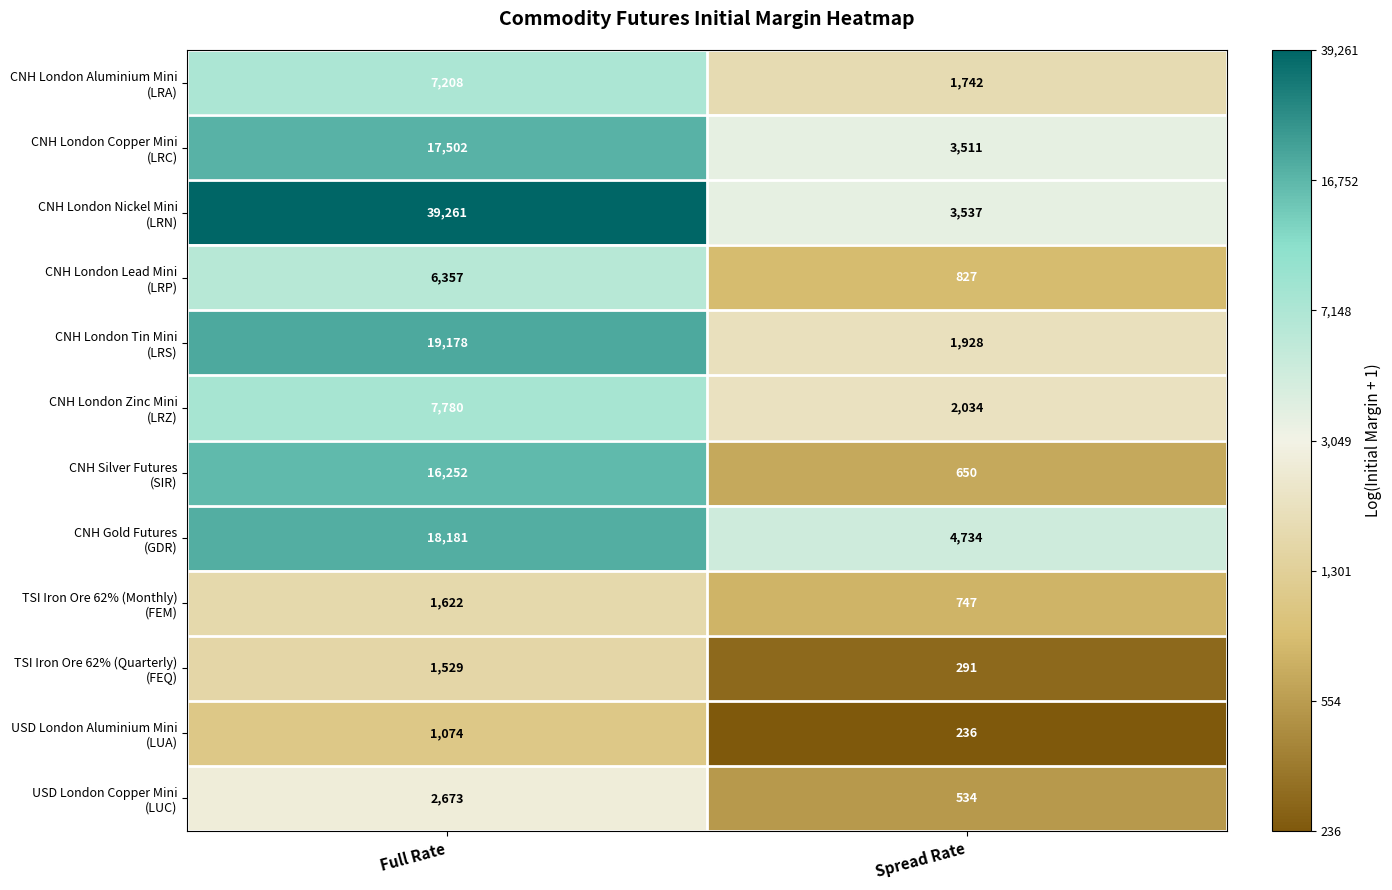

What is the minimum value shown in the chart?

236